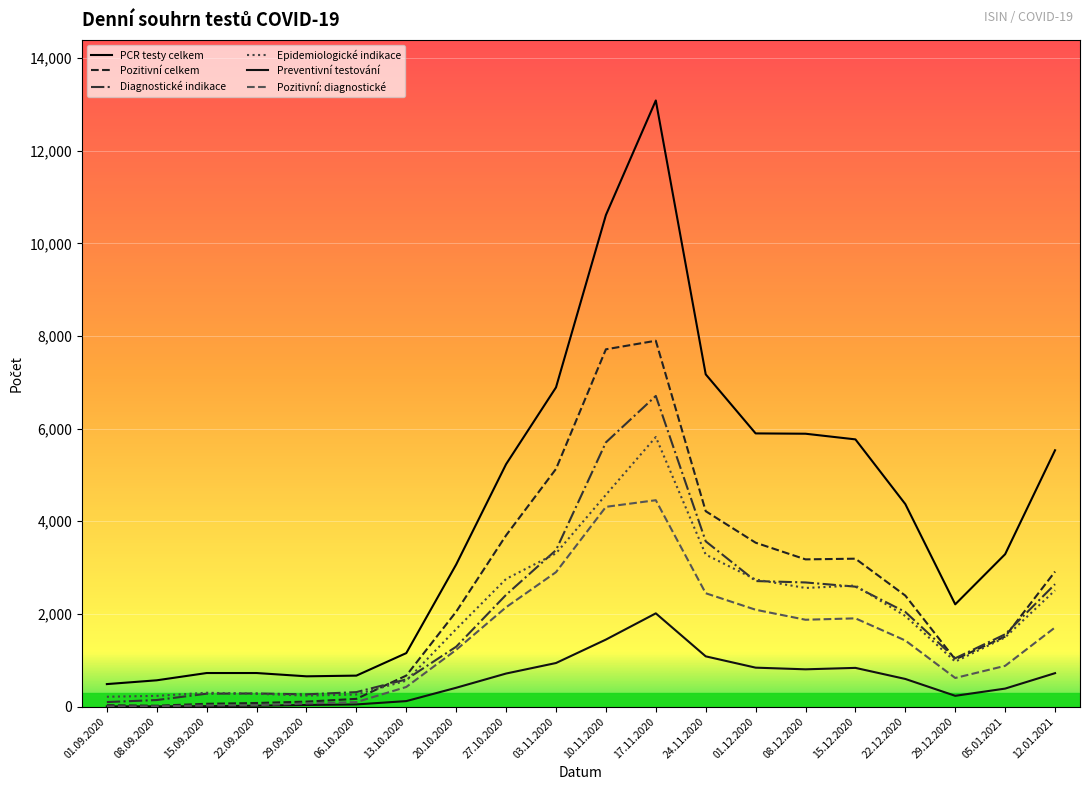

Reading right to left, transcribe all the data shown in this chart.

PCR testy celkem: 12.01.2021=5533	05.01.2021=3290	29.12.2020=2208	22.12.2020=4371	15.12.2020=5768	08.12.2020=5890	01.12.2020=5897	24.11.2020=7172	17.11.2020=13083	10.11.2020=10610	03.11.2020=6890	27.10.2020=5233	20.10.2020=3068	13.10.2020=1155	06.10.2020=669	29.09.2020=654	22.09.2020=725	15.09.2020=725	08.09.2020=568	01.09.2020=486
Pozitivní celkem: 12.01.2021=2914	05.01.2021=1513	29.12.2020=1019	22.12.2020=2396	15.12.2020=3193	08.12.2020=3178	01.12.2020=3538	24.11.2020=4218	17.11.2020=7897	10.11.2020=7712	03.11.2020=5130	27.10.2020=3697	20.10.2020=2049	13.10.2020=670	06.10.2020=167	29.09.2020=108	22.09.2020=78	15.09.2020=61	08.09.2020=19	01.09.2020=30
Diagnostické indikace: 12.01.2021=2643	05.01.2021=1561	29.12.2020=1044	22.12.2020=2043	15.12.2020=2589	08.12.2020=2680	01.12.2020=2710	24.11.2020=3568	17.11.2020=6706	10.11.2020=5703	03.11.2020=3378	27.10.2020=2413	20.10.2020=1293	13.10.2020=587	06.10.2020=313	29.09.2020=265	22.09.2020=284	15.09.2020=279	08.09.2020=142	01.09.2020=98
Epidemiologické indikace: 12.01.2021=2510	05.01.2021=1495	29.12.2020=971	22.12.2020=1956	15.12.2020=2613	08.12.2020=2561	01.12.2020=2743	24.11.2020=3281	17.11.2020=5819	10.11.2020=4572	03.11.2020=3308	27.10.2020=2756	20.10.2020=1673	13.10.2020=559	06.10.2020=261	29.09.2020=238	22.09.2020=277	15.09.2020=299	08.09.2020=232	01.09.2020=213
Preventivní testování: 12.01.2021=722	05.01.2021=389	29.12.2020=233	22.12.2020=597	15.12.2020=836	08.12.2020=805	01.12.2020=841	24.11.2020=1085	17.11.2020=2013	10.11.2020=1447	03.11.2020=941	27.10.2020=714	20.10.2020=407	13.10.2020=119	06.10.2020=47	29.09.2020=35	22.09.2020=20	15.09.2020=9	08.09.2020=6	01.09.2020=4
Pozitivní: diagnostické: 12.01.2021=1709	05.01.2021=880	29.12.2020=618	22.12.2020=1427	15.12.2020=1905	08.12.2020=1875	01.12.2020=2091	24.11.2020=2447	17.11.2020=4455	10.11.2020=4312	03.11.2020=2902	27.10.2020=2145	20.10.2020=1225	13.10.2020=424	06.10.2020=97	29.09.2020=68	22.09.2020=31	15.09.2020=24	08.09.2020=7	01.09.2020=6